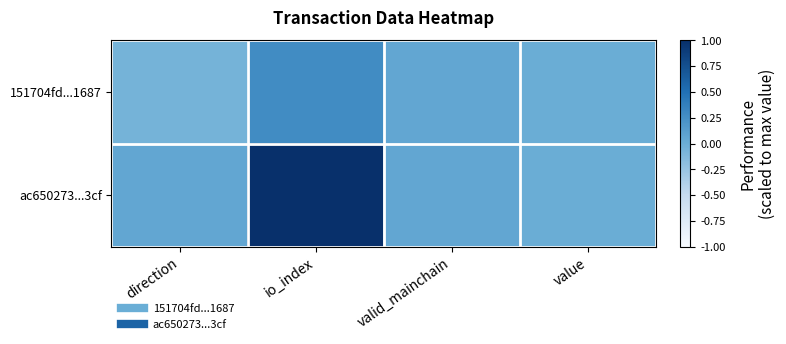

Which series changed the most between direction and valid_mainchain?

151704fd...1687